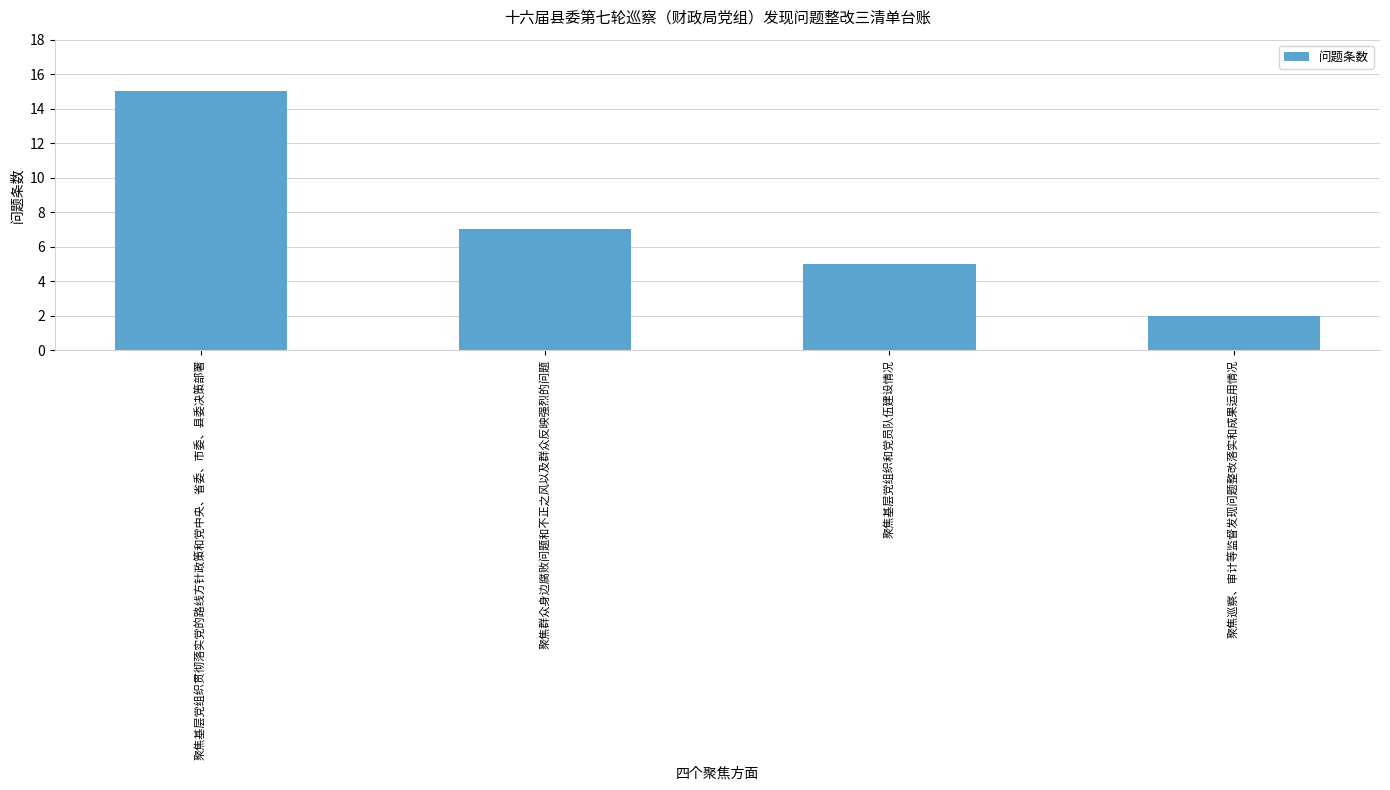

Rank the categories by value from lowest to highest.

聚焦巡察、审计等监督发现问题整改落实和成果运用情况, 聚焦基层党组织和党员队伍建设情况, 聚焦群众身边腐败问题和不正之风以及群众反映强烈的问题, 聚焦基层党组织贯彻落实党的路线方针政策和党中央、省委、市委、县委决策部署